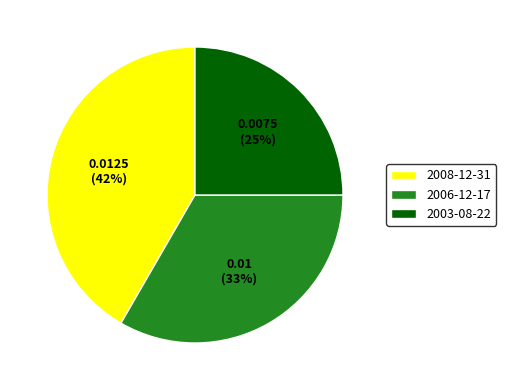

Is it true that 2006-12-17 is 44% of the pie?

False